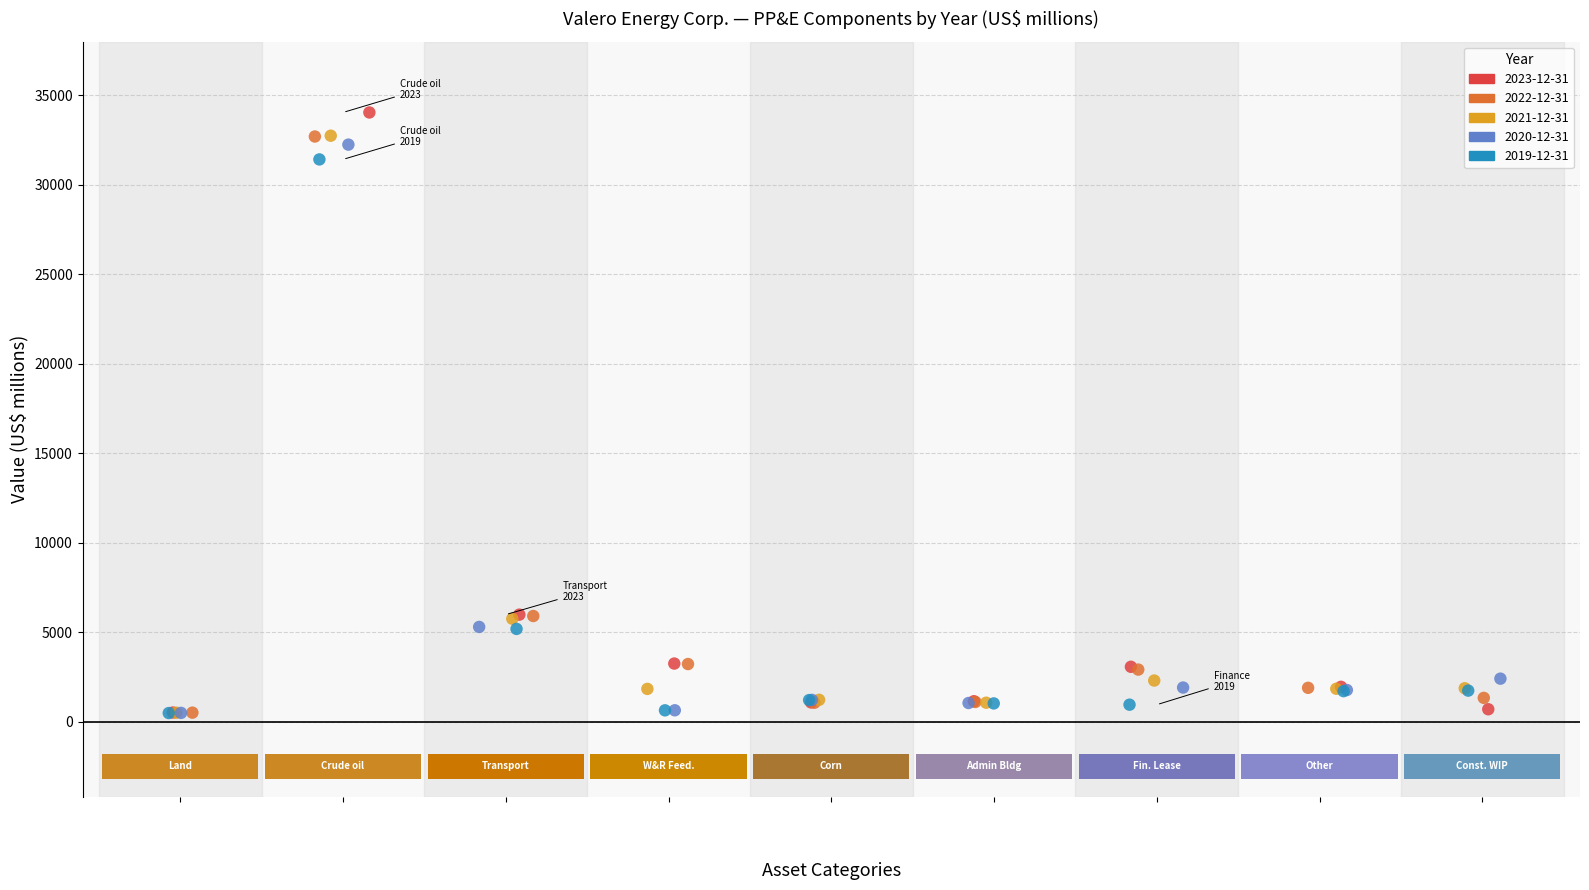

Which series has the largest Y range (max minus min)?

2023-12-31